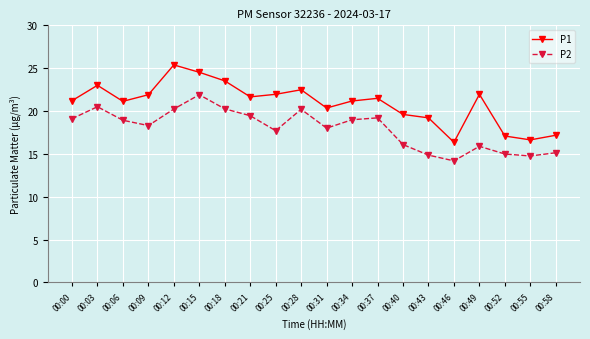

True or false: P1 has a value of 34.9 at 00:15.

False